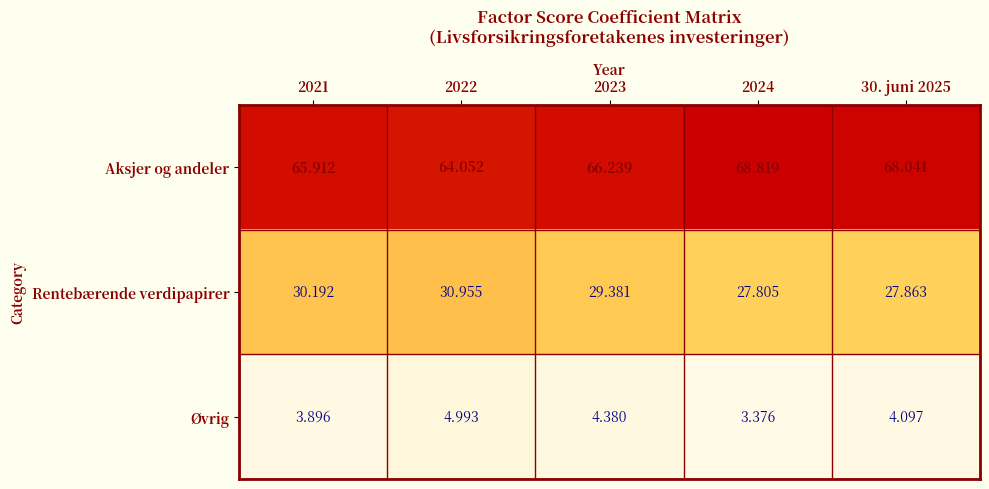

What is the spread (max minus min) of values at 2024?

65.4